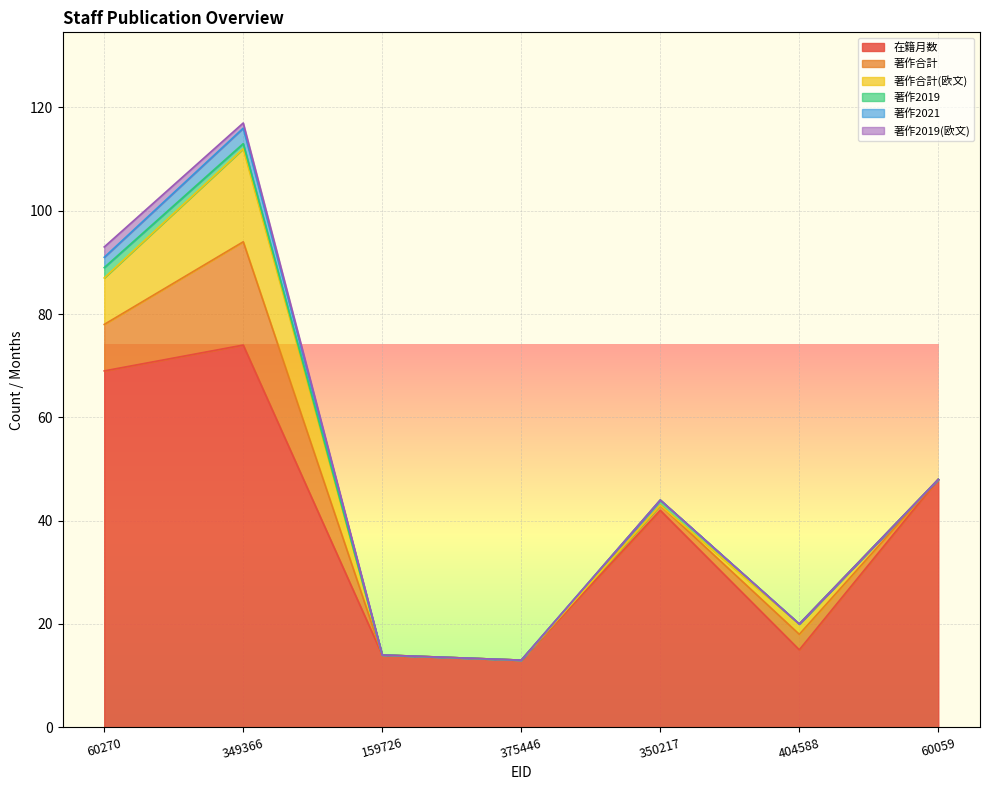

Reading right to left, what are all the values shown in this chart?

在籍月数: 48	15	42	13	14	74	69
著作合計: 0	3	1	0	0	20	9
著作合計(欧文): 0	2	0	0	0	18	9
著作2019: 0	0	1	0	0	1	2
著作2021: 0	0	0	0	0	3	2
著作2019(欧文): 0	0	0	0	0	1	2